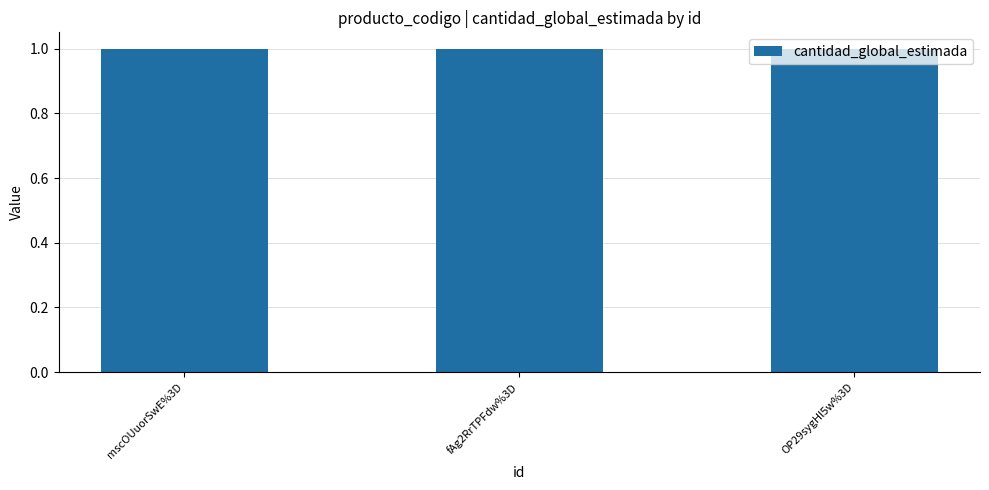

Which has a higher value, OP29sygHl5w%3D or fAg2RrTPFdw%3D?

OP29sygHl5w%3D